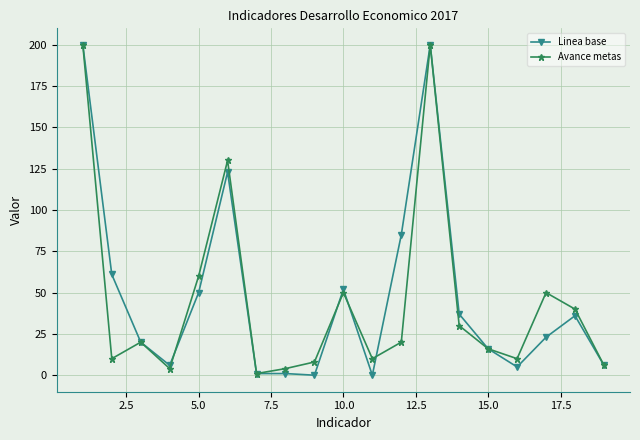

True or false: Avance metas has more than 1 points higher than both neighbors.

True